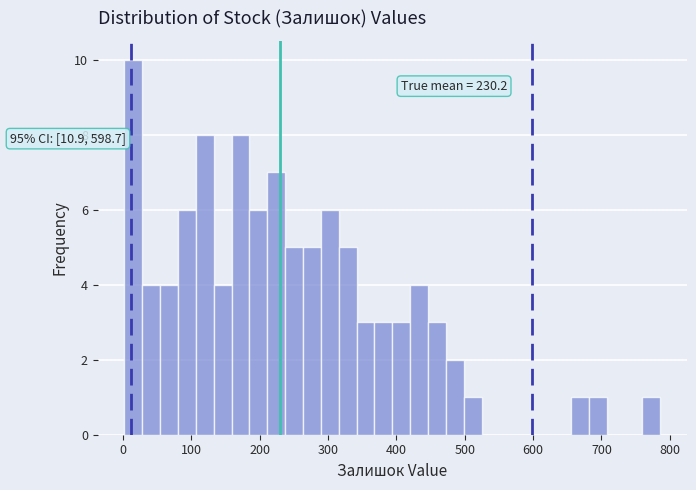

Read against the x-axis, roughly where is the centre of the tallest bar?

20